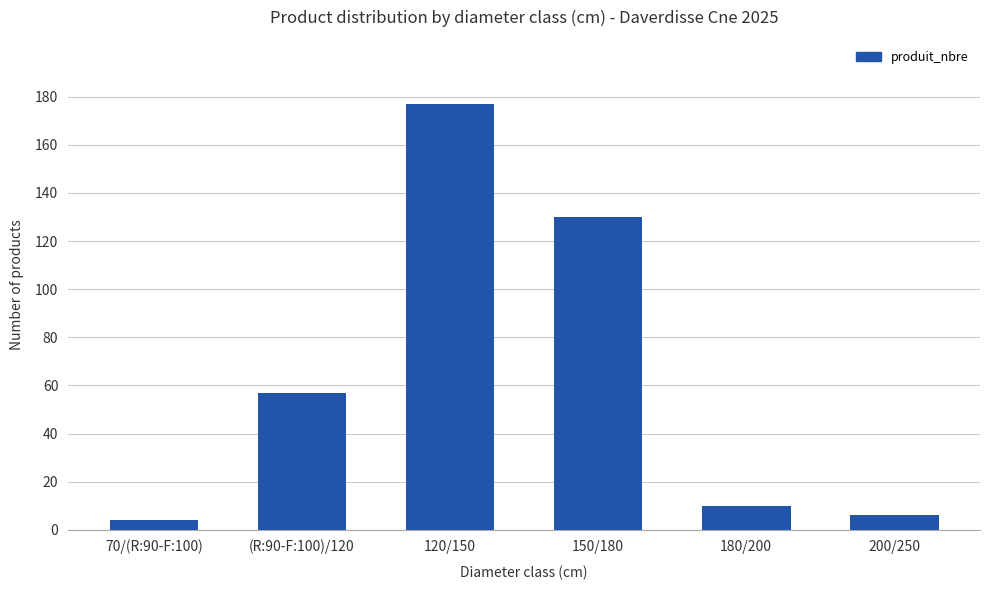

Read the value at 120/150, to the nearest 5.

175